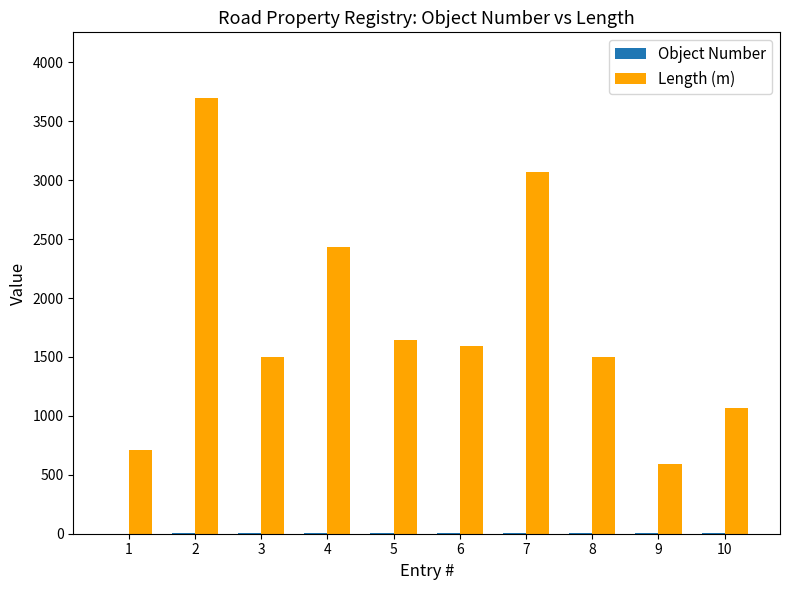

Between 3 and 9, which series saw the biggest shift?

Length (m)